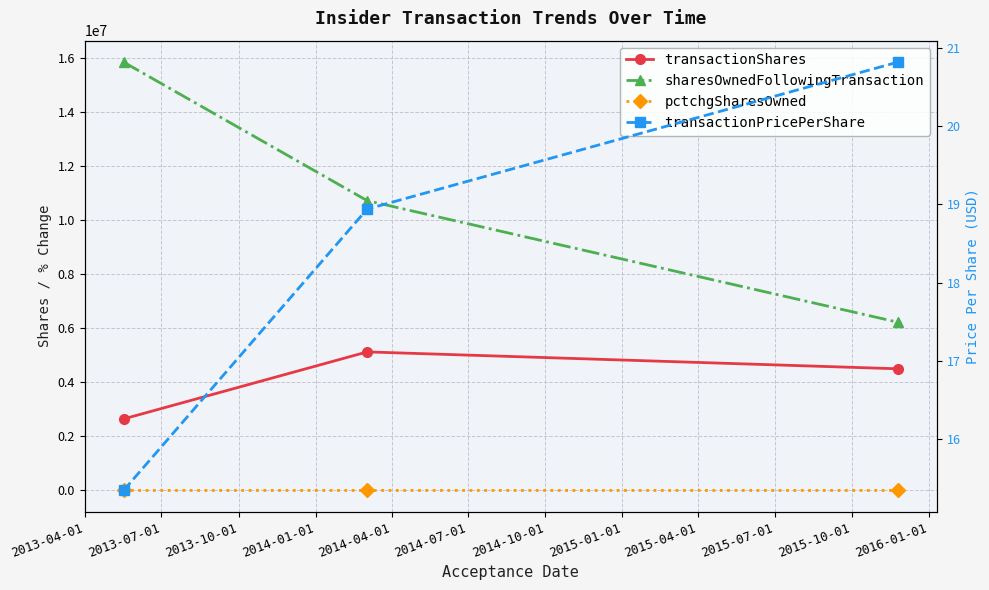

Which series changed the most between 2013-07-01 and 2013-10-01?

sharesOwnedFollowingTransaction